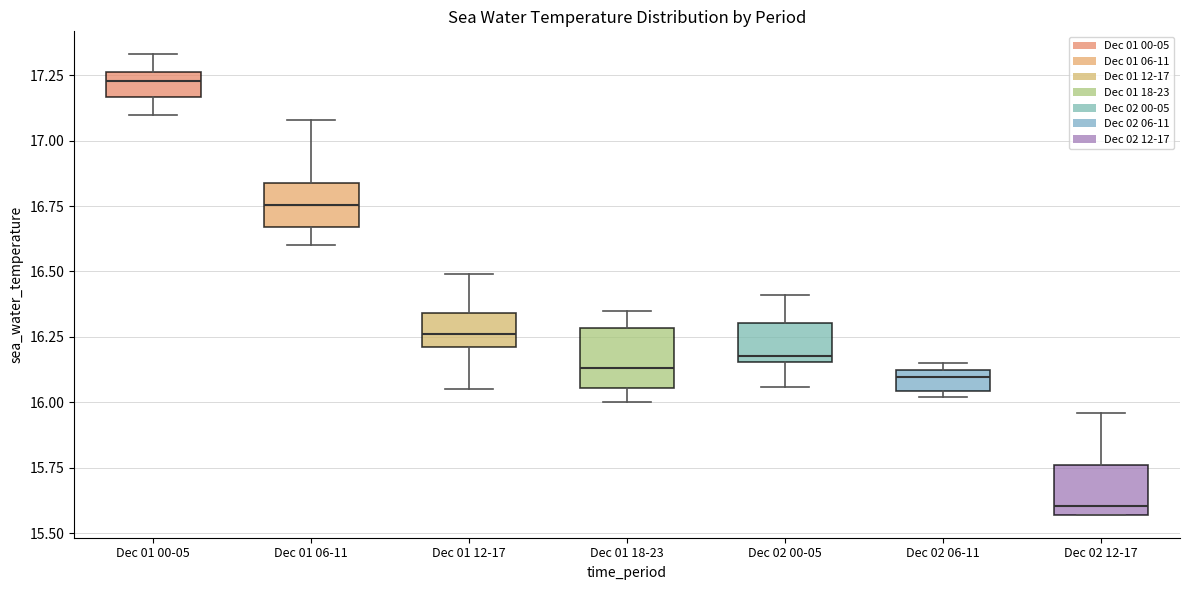

Where does the lower whisker of the box for Dec 01 00-05 end on the y-axis? The values are not printed on the chart, so give them approximately, as read against the axis.

17.10